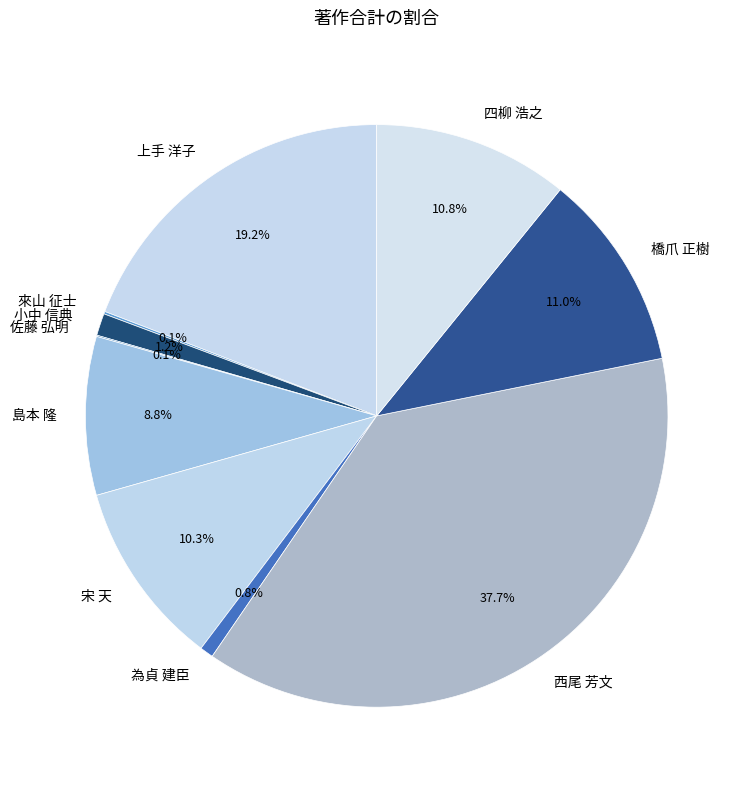

Is there any slice that represents more than half of the pie?

No